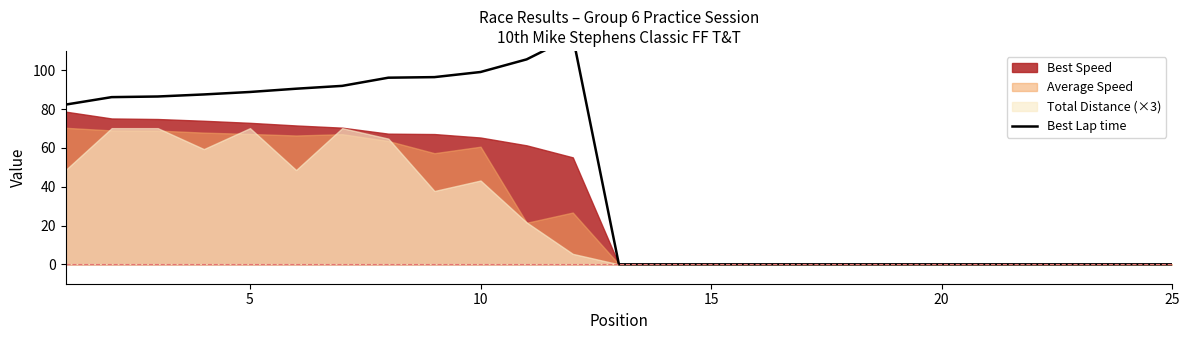

What is the average value?

45.2